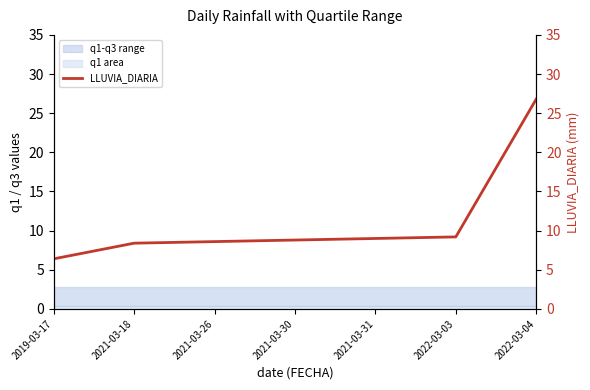

Approximately how many times larger is the value at 2022-03-03 compared to 2021-03-18?

1.1